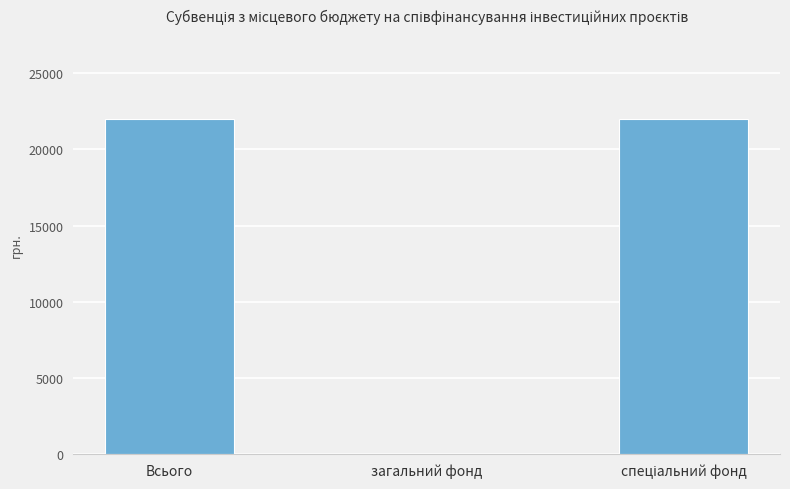

What is the sum of all values?

44000